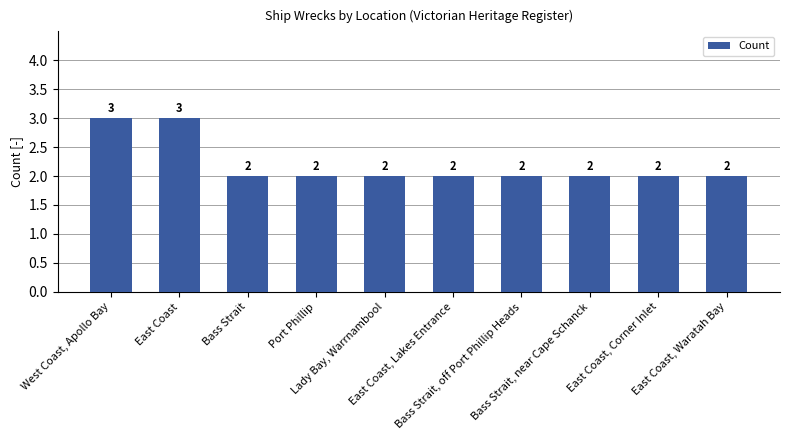

How many bars are there in total?

10